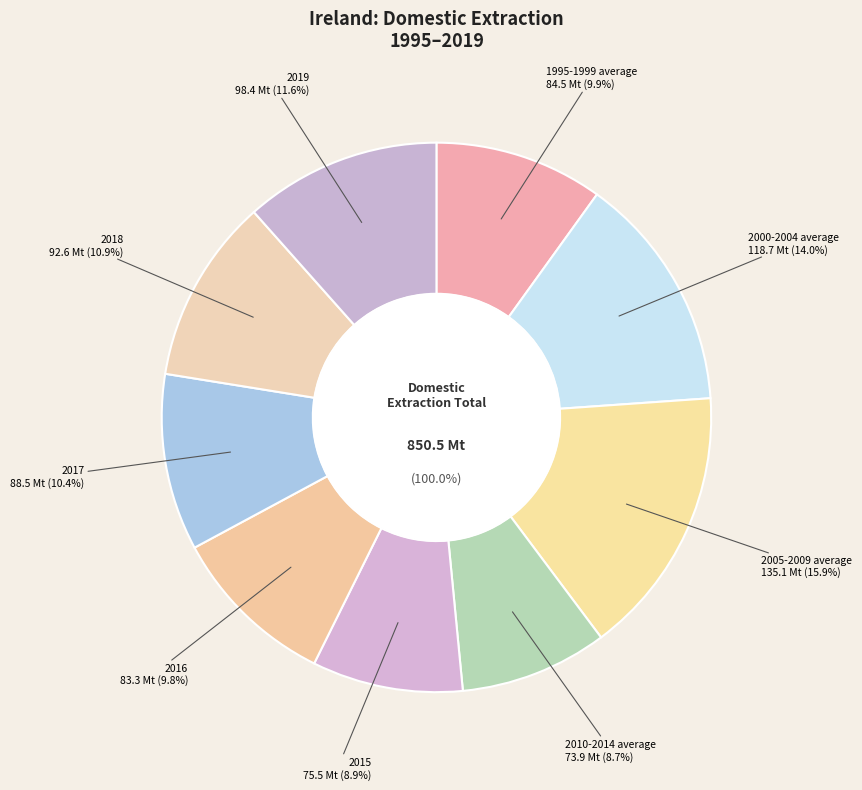

What is the change in value from 2000-2004 average to 2017?

-30.2